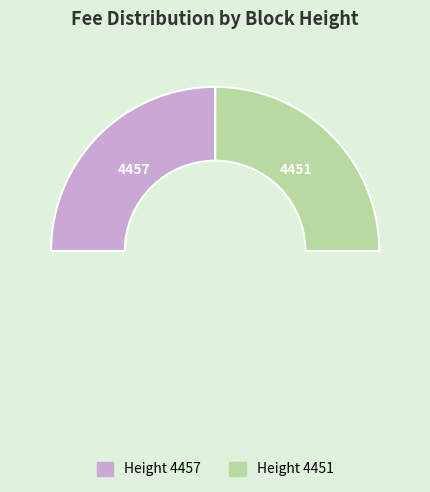

Which category has the smallest portion of the pie?

4451